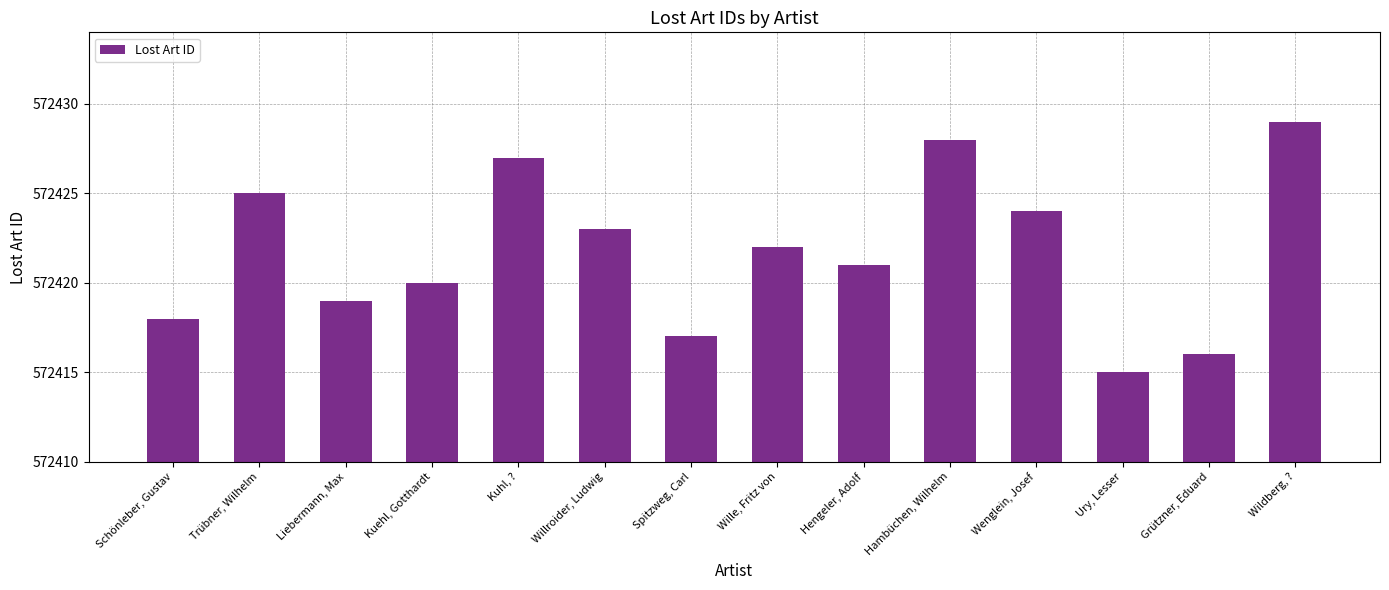

What is the ratio of the value at Grützner, Eduard to the value at Wildberg, ??

1.0